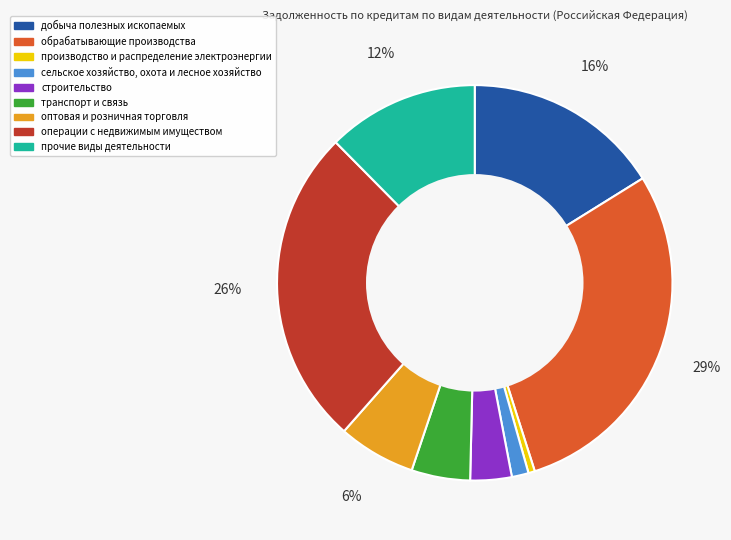

Is the sum of оптовая и розничная торговля and сельское хозяйство, охота и лесное хозяйство greater than half?

No